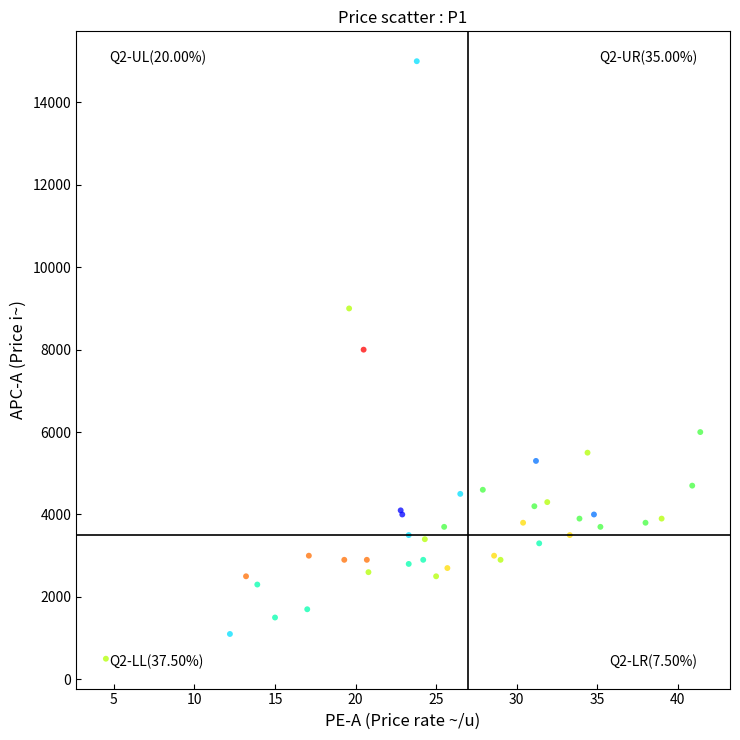

What Y value in the scatter plot is closest to 7750?

8000